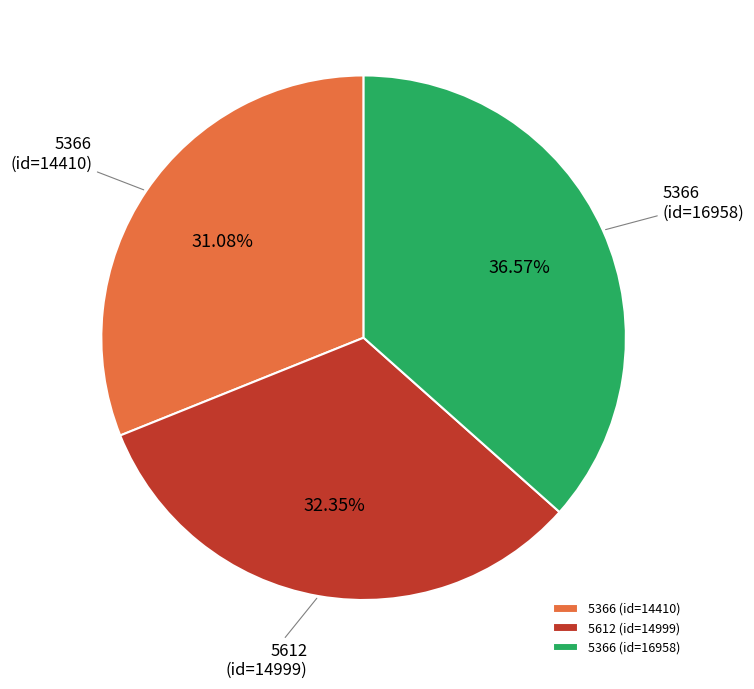

Which has a higher value, 5366 (id=16958) or 5612 (id=14999)?

5366 (id=16958)